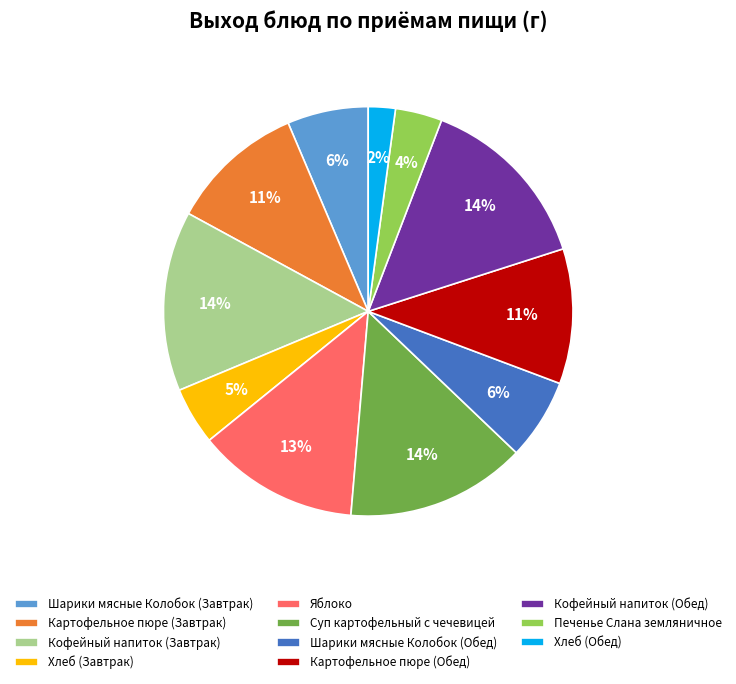

How many slices are in this pie chart?

11